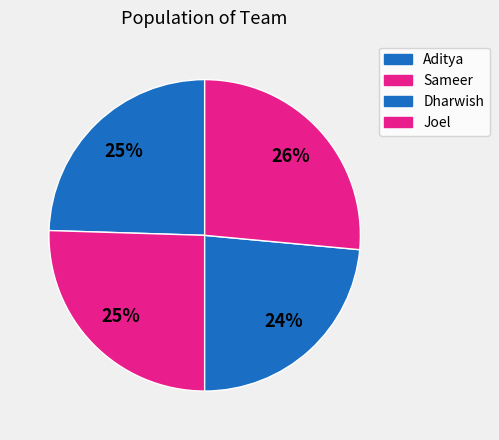

Count the number of slices in the pie.

4